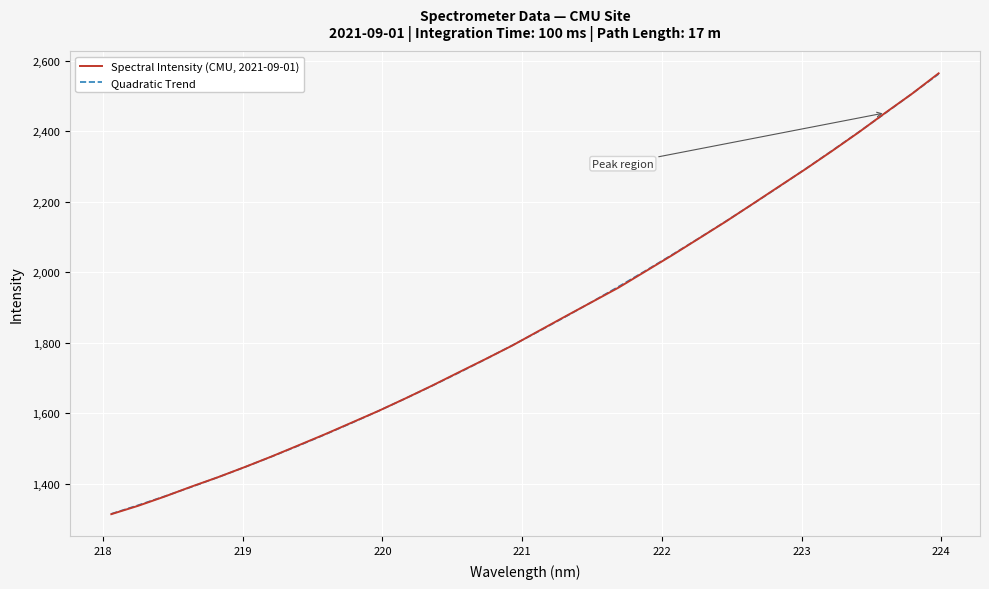

What is the difference between the second highest and second lowest values in the Spectral Intensity (CMU, 2021-09-01) series?

1169.1